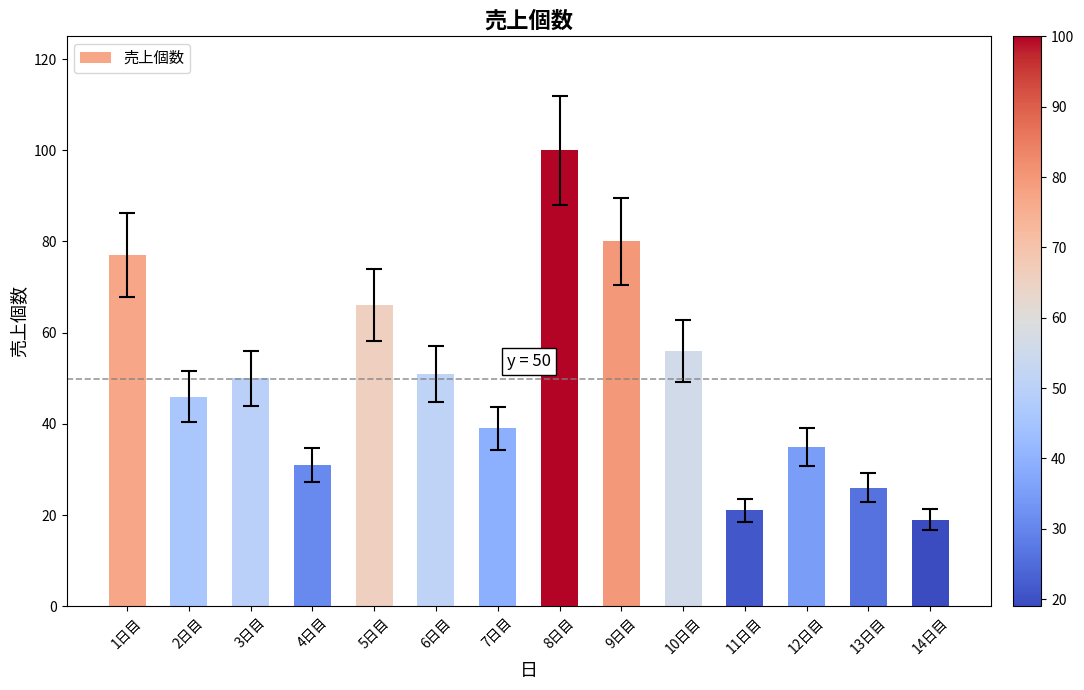

Reading left to right, transcribe all the data shown in this chart.

1日目=77	2日目=46	3日目=50	4日目=31	5日目=66	6日目=51	7日目=39	8日目=100	9日目=80	10日目=56	11日目=21	12日目=35	13日目=26	14日目=19